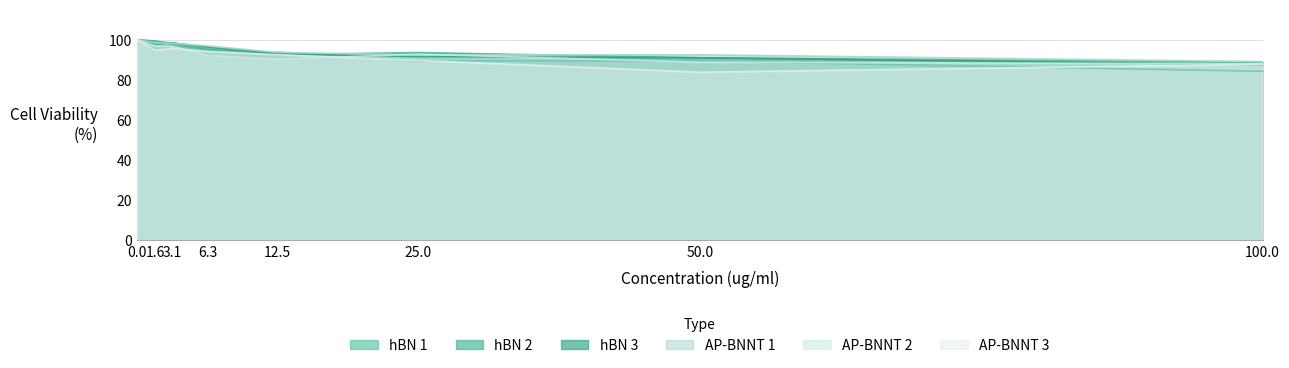

What is the maximum value shown in the chart?

100.0